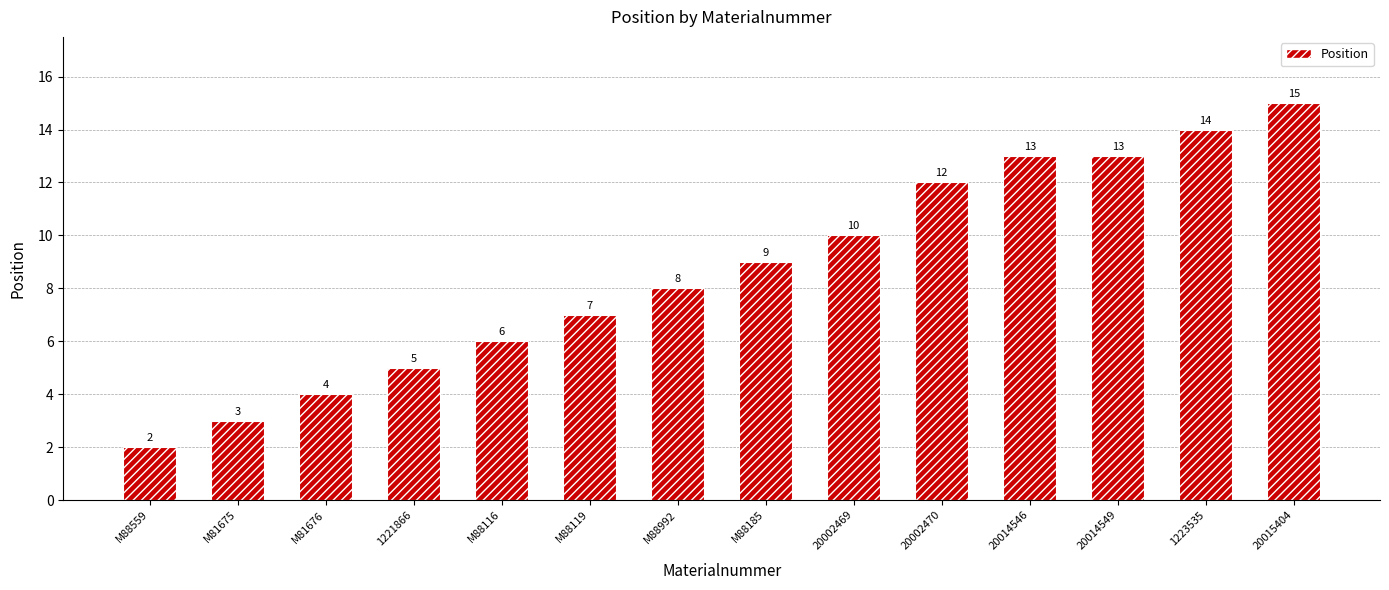

What is the difference between the values at M81675 and M88116?

3